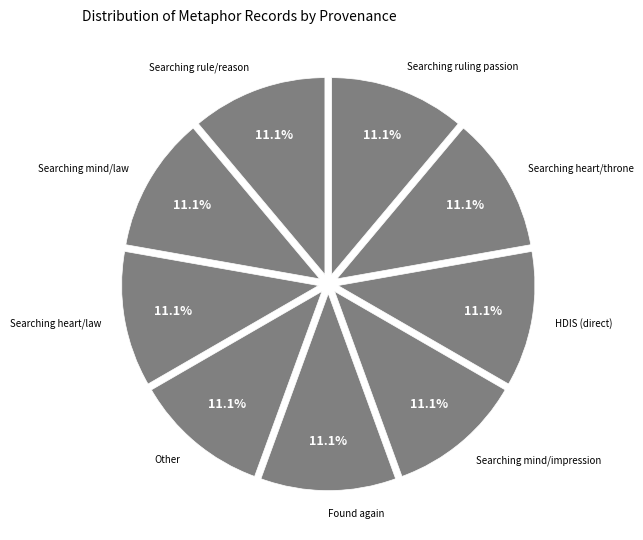

Is there any slice that represents more than half of the pie?

No